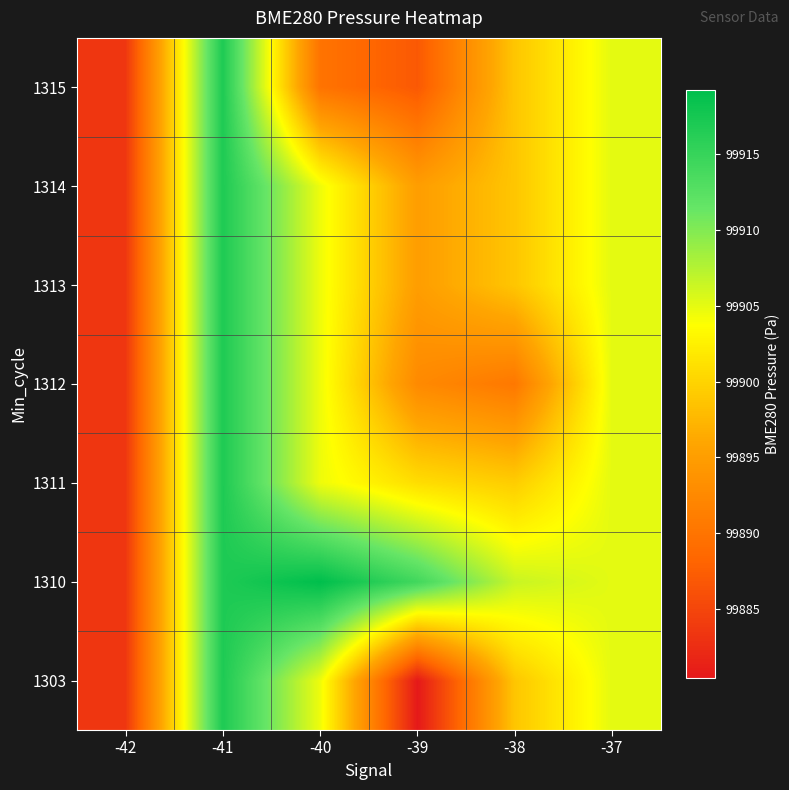

Reading left to right, extract all data points from this chart.

1303: -42=99883.5	-41=99916.9	-40=99904.6	-39=99880.5	-38=99898.8	-37=99905.1
1310: -42=99883.5	-41=99916.9	-40=99919.2	-39=99914.2	-38=99906.5	-37=99905.1
1311: -42=99883.5	-41=99916.9	-40=99904.6	-39=99900.9	-38=99899.4	-37=99905.1
1312: -42=99883.5	-41=99916.9	-40=99904.6	-39=99892.6	-38=99890.5	-37=99905.1
1313: -42=99883.5	-41=99916.9	-40=99904.6	-39=99895.0	-38=99898.8	-37=99905.1
1314: -42=99883.5	-41=99916.9	-40=99904.6	-39=99895.0	-38=99898.8	-37=99905.1
1315: -42=99883.5	-41=99916.9	-40=99889.9	-39=99886.9	-38=99898.8	-37=99905.1